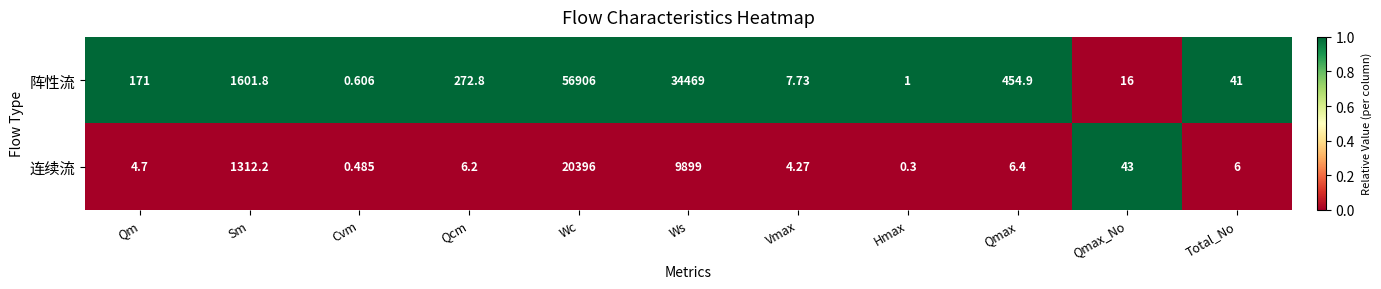

At which category is the sum across all series the highest?

Wc